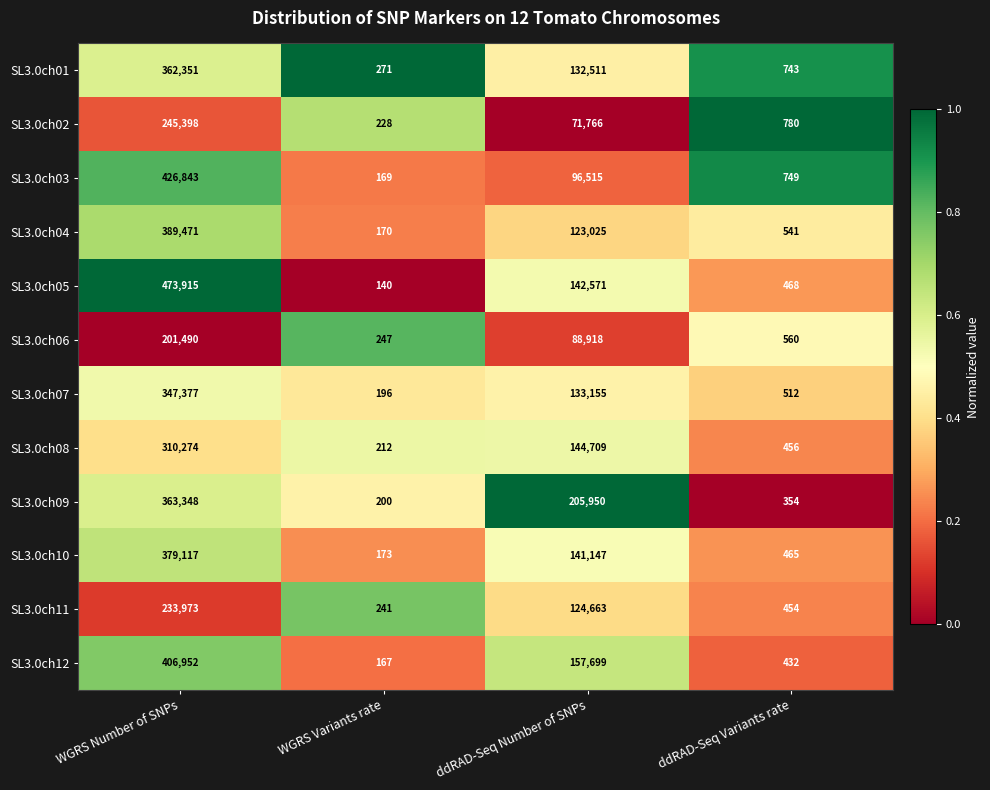

Between WGRS Number of SNPs and ddRAD-Seq Number of SNPs, which series saw the biggest shift?

SL3.0ch05